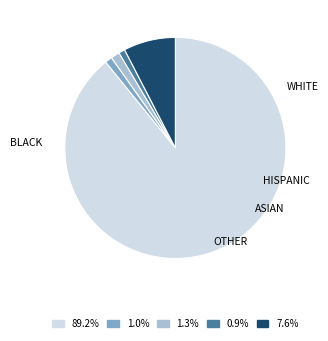

Count the number of slices in the pie.

5